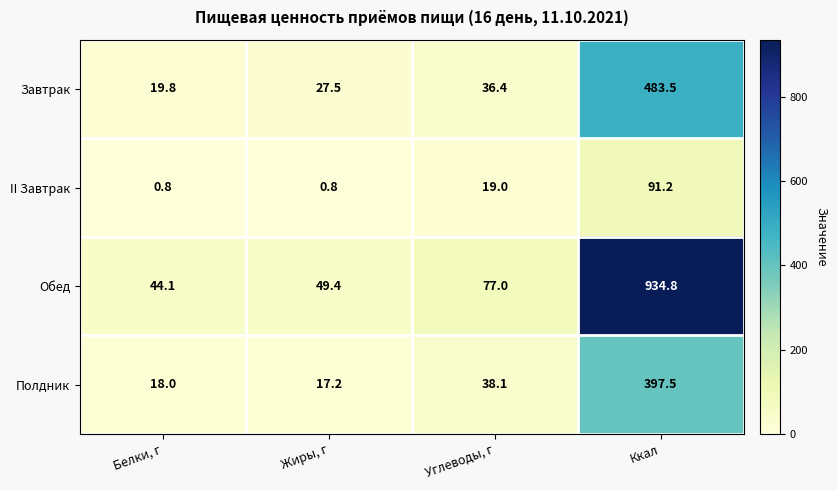

What is the difference between the maximum and minimum values in the Полдник series?

380.3